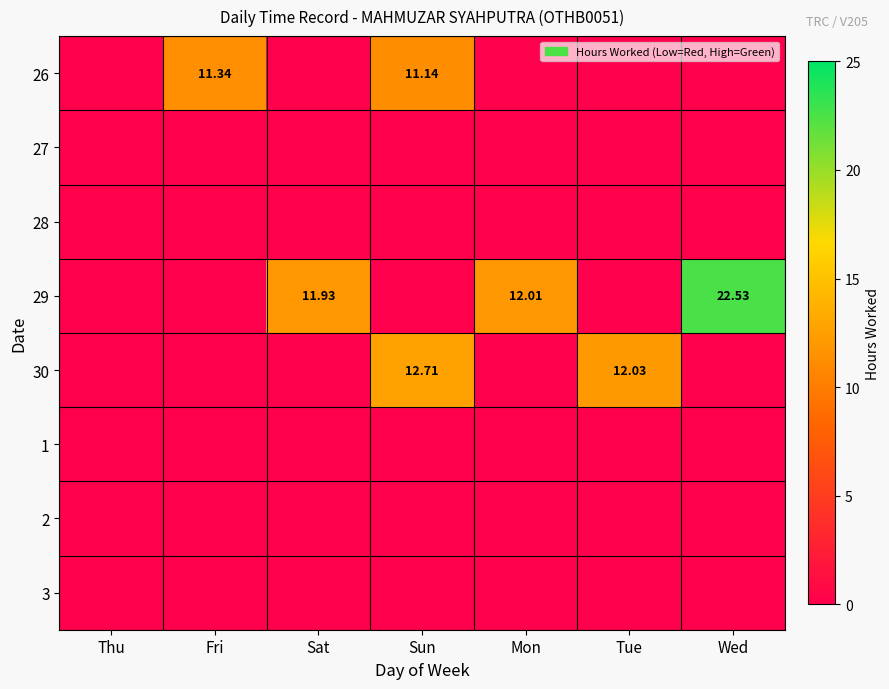

At how many categories does at least one series exceed 7?

6